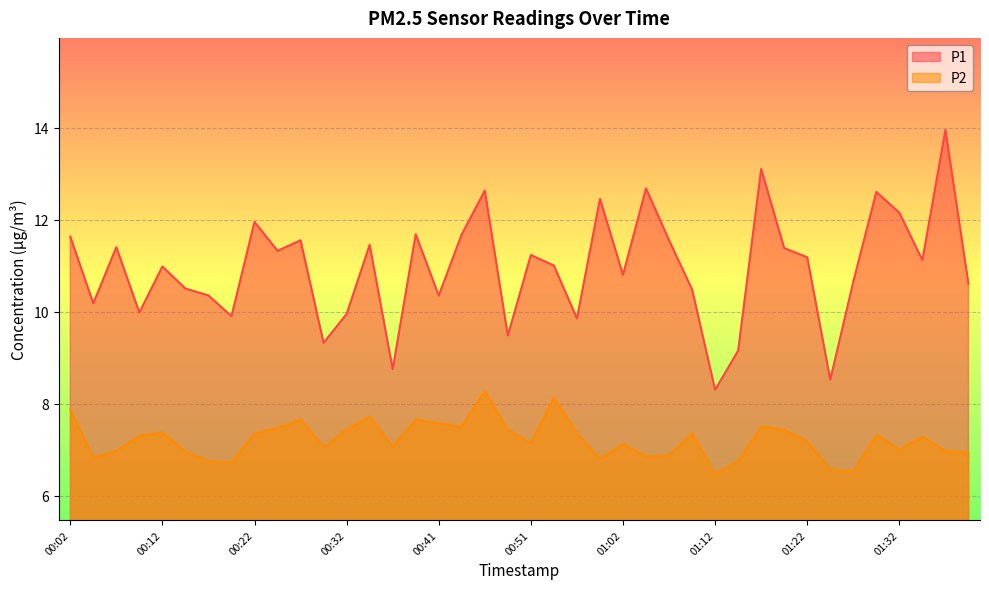

What is the value of the P1 point at the 32nd from the left?

11.4